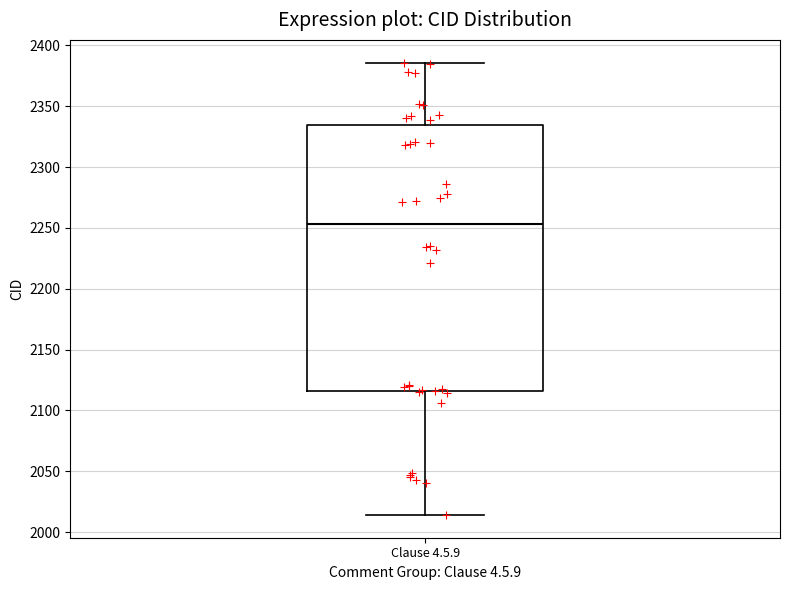

Where does the median line of the box for Clause 4.5.9 sit on the y-axis? The values are not printed on the chart, so give them approximately, as read against the axis.

2255